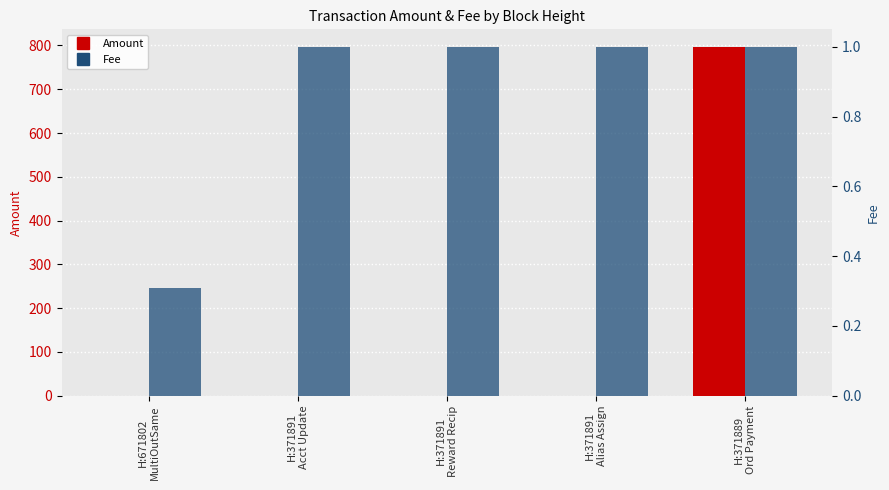

True or false: Fee has a value of 1.0 at H:371889
Ord Payment.

True